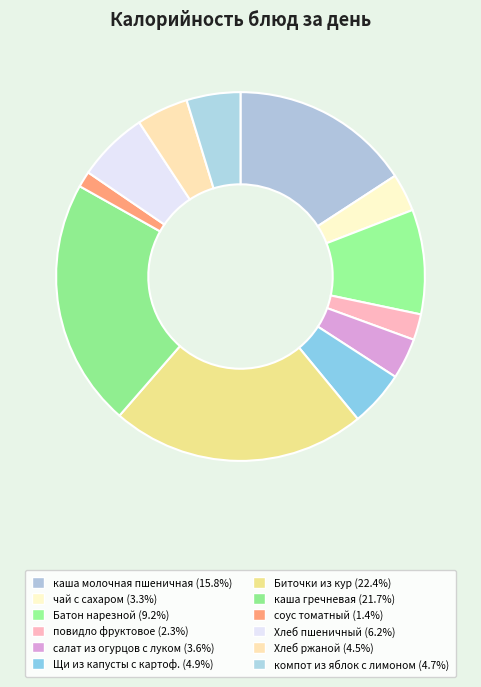

How many slices are in this pie chart?

12